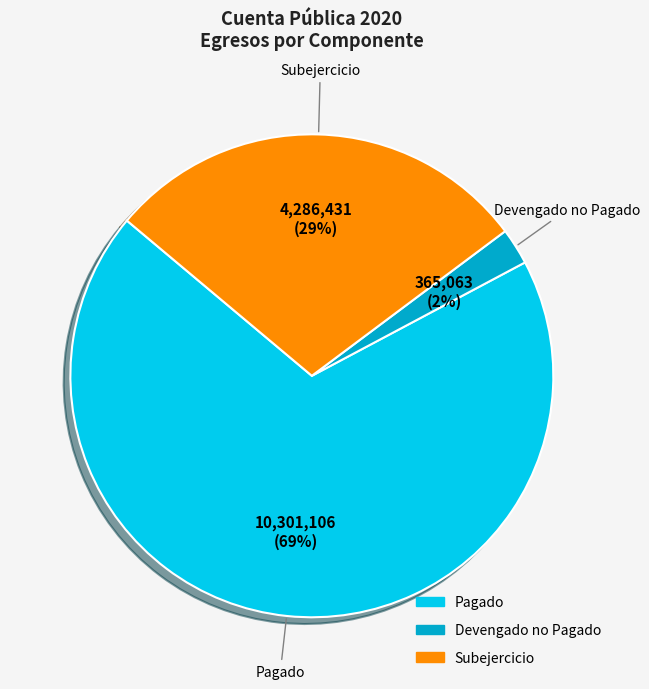

The Subejercicio slice represents 18% of the pie. True or false?

False